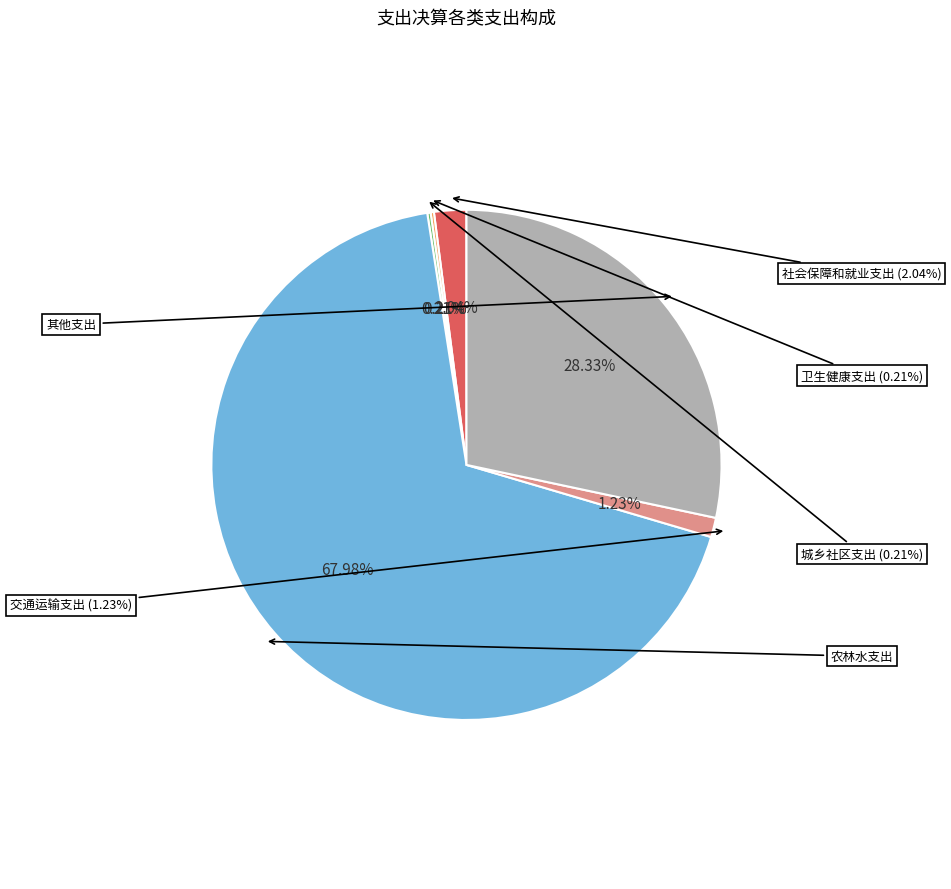

Combined, do 社会保障和就业支出 and 城乡社区支出 account for over 50%?

No